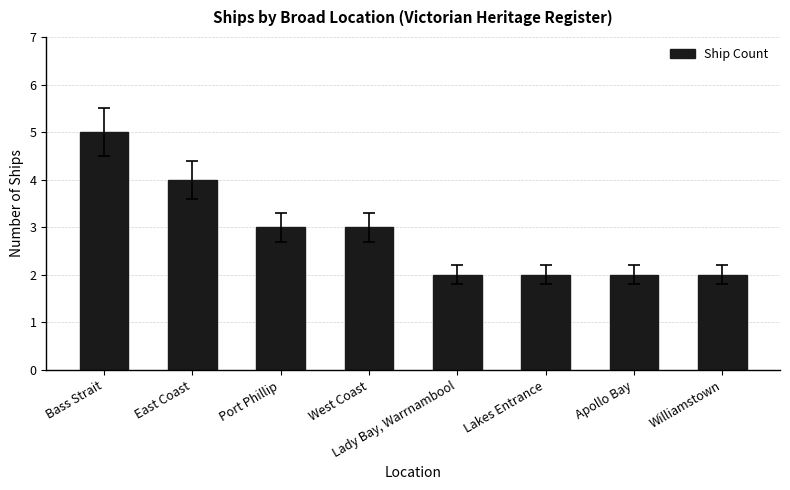

What is the value of the 8th bar from the left?

2